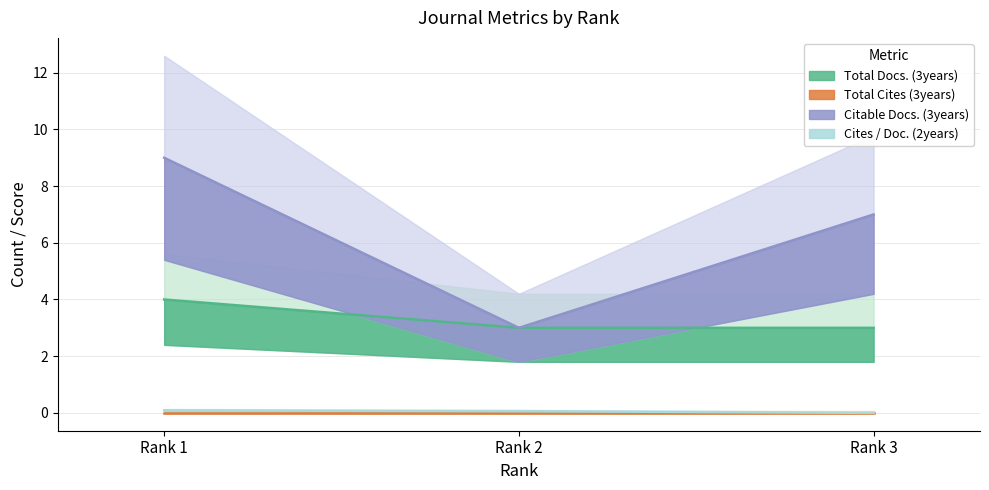

Which has a higher value, Rank 2 or Rank 3?

Rank 2